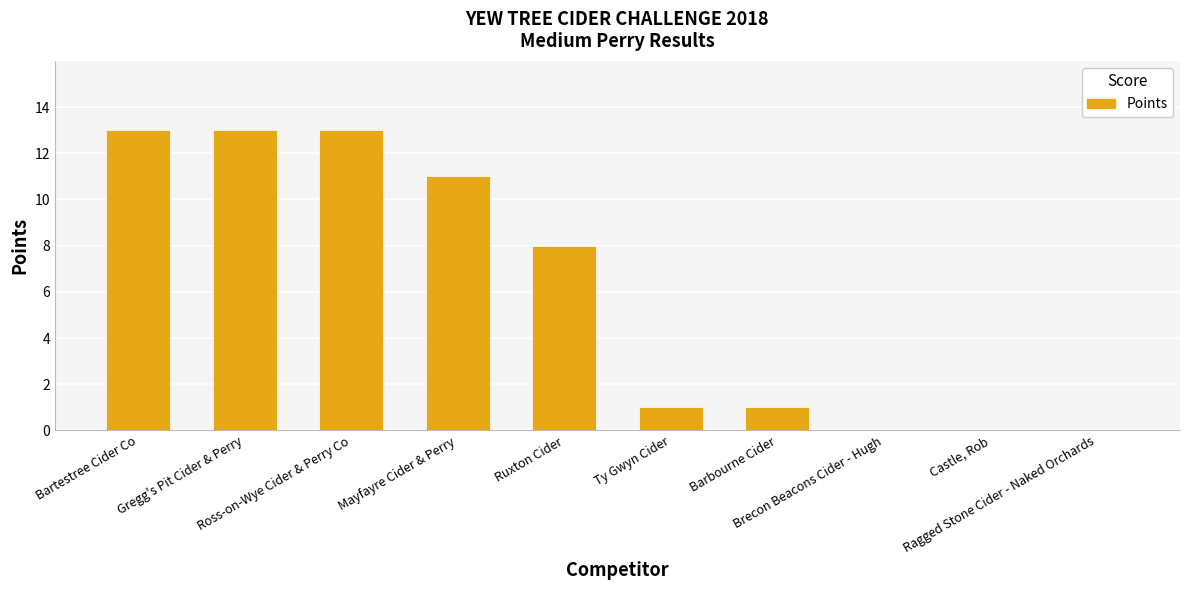

Reading right to left, what are all the values shown in this chart?

Ragged Stone Cider - Naked Orchards=0	Castle, Rob=0	Brecon Beacons Cider - Hugh=0	Barbourne Cider=1	Ty Gwyn Cider=1	Ruxton Cider=8	Mayfayre Cider & Perry=11	Ross-on-Wye Cider & Perry Co=13	Gregg's Pit Cider & Perry=13	Bartestree Cider Co=13